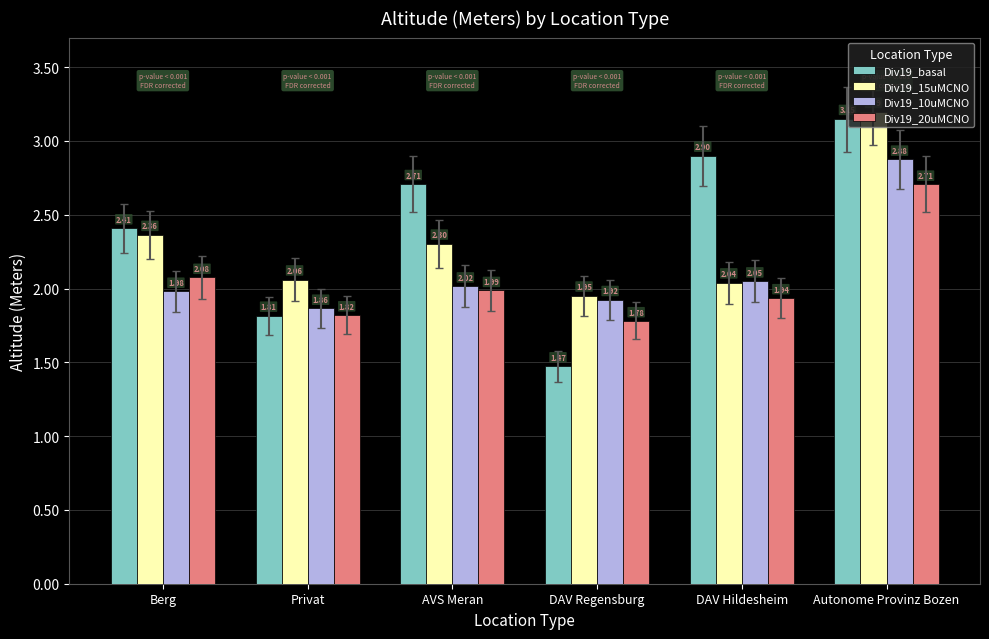

Reading right to left, what are all the values shown in this chart?

Div19_basal: 3148	2899	1472	2707	1815	2407
Div19_15uMCNO: 3195	2040	1951	2303	2060	2362
Div19_10uMCNO: 2875	2050	1924	2016	1865	1980
Div19_20uMCNO: 2707	1938	1782	1987	1822	2076